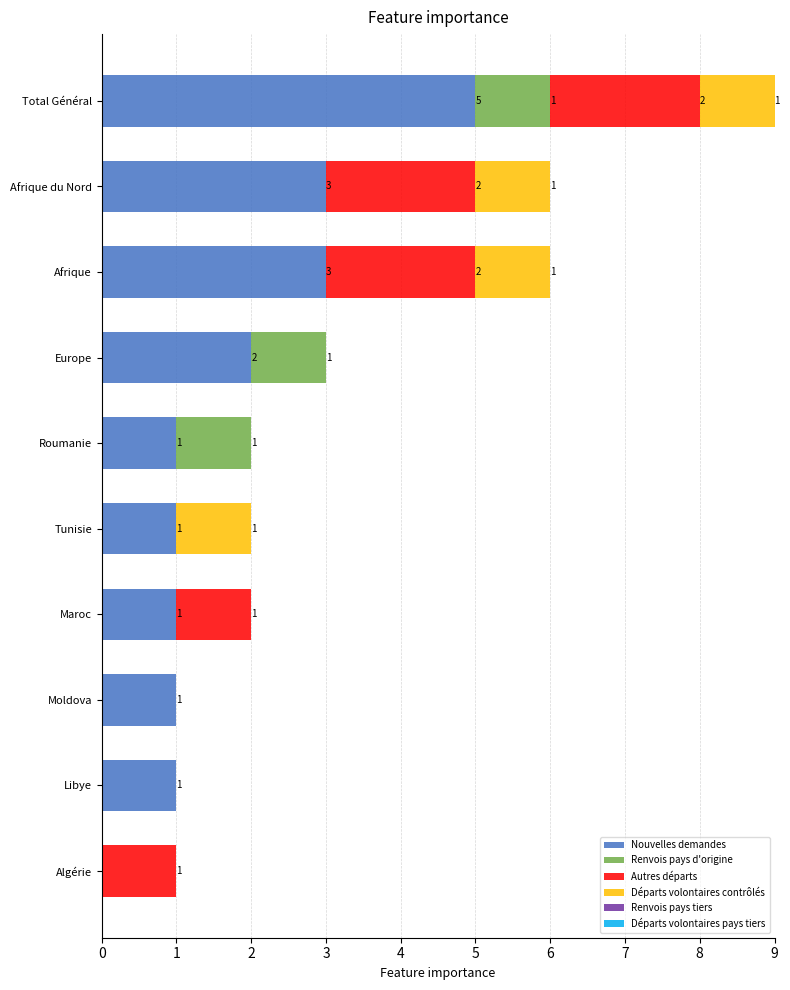

The value of Nouvelles demandes at Total Général is 7. True or false?

False